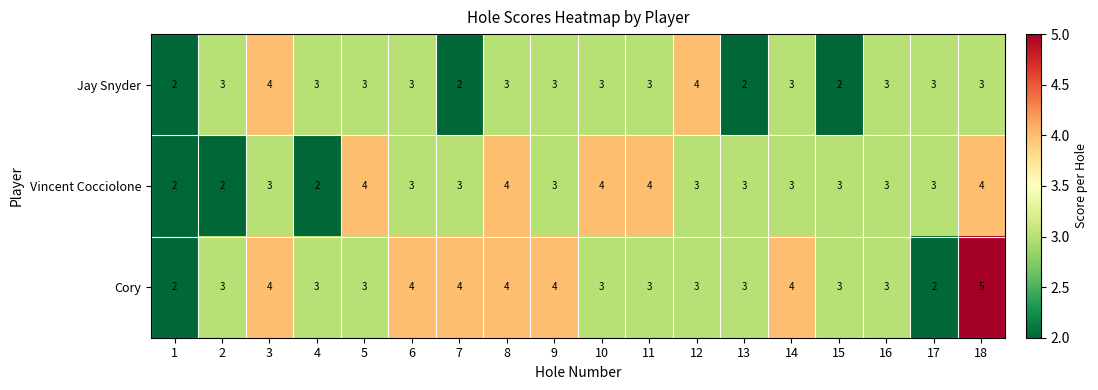

What is the difference between the highest and lowest values at 3?

1